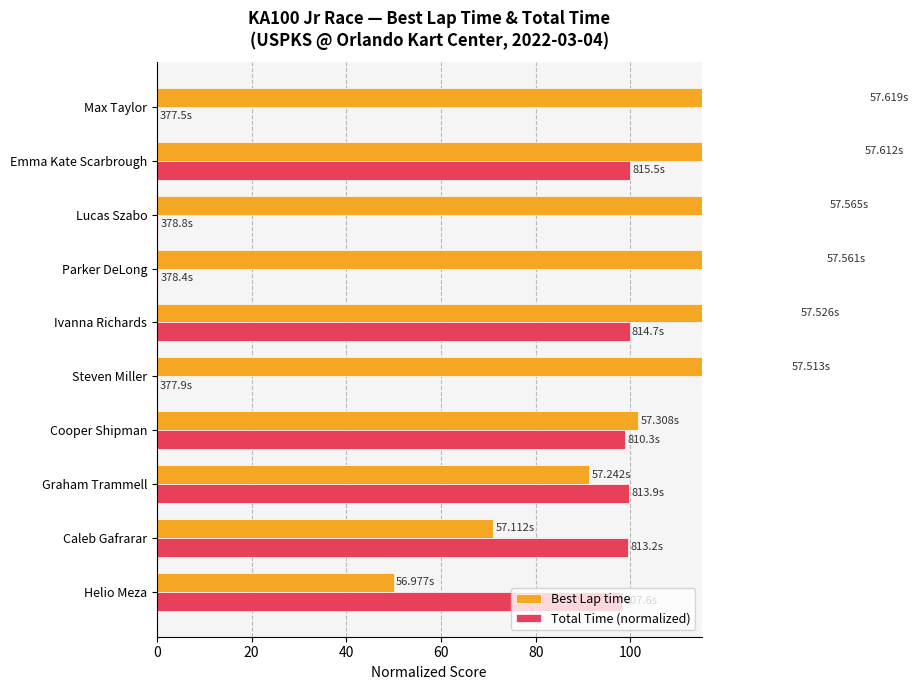

How many bars are there in total?

20